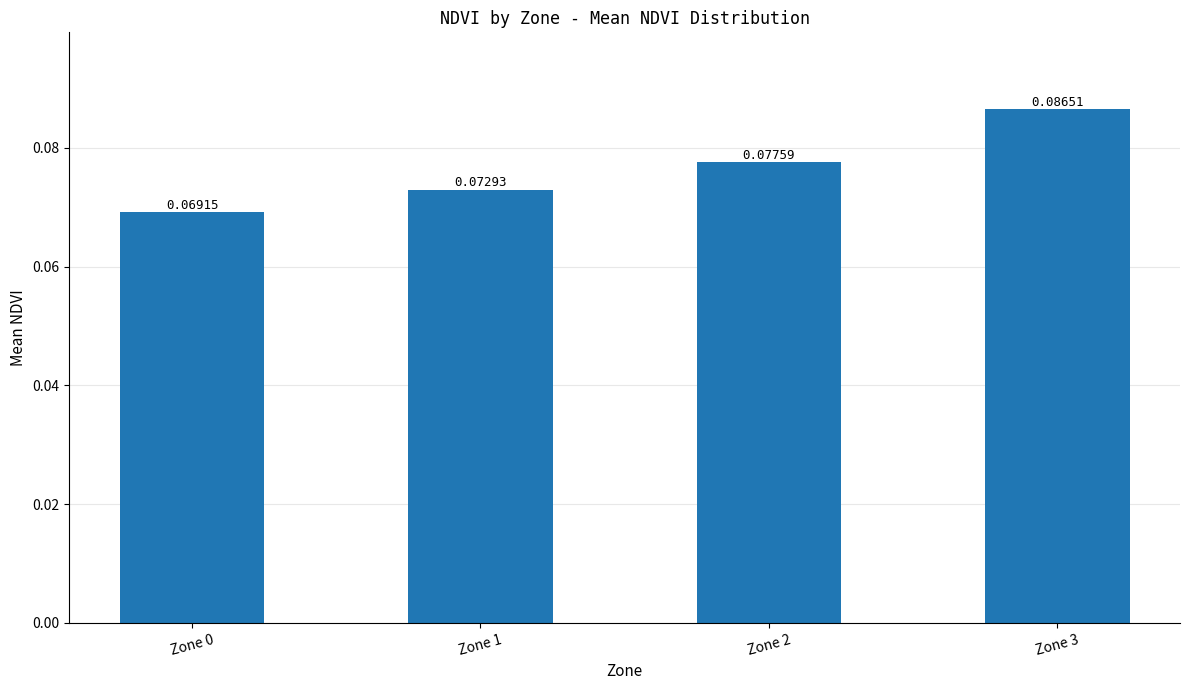

Which label corresponds to the largest value in the chart?

Zone 3